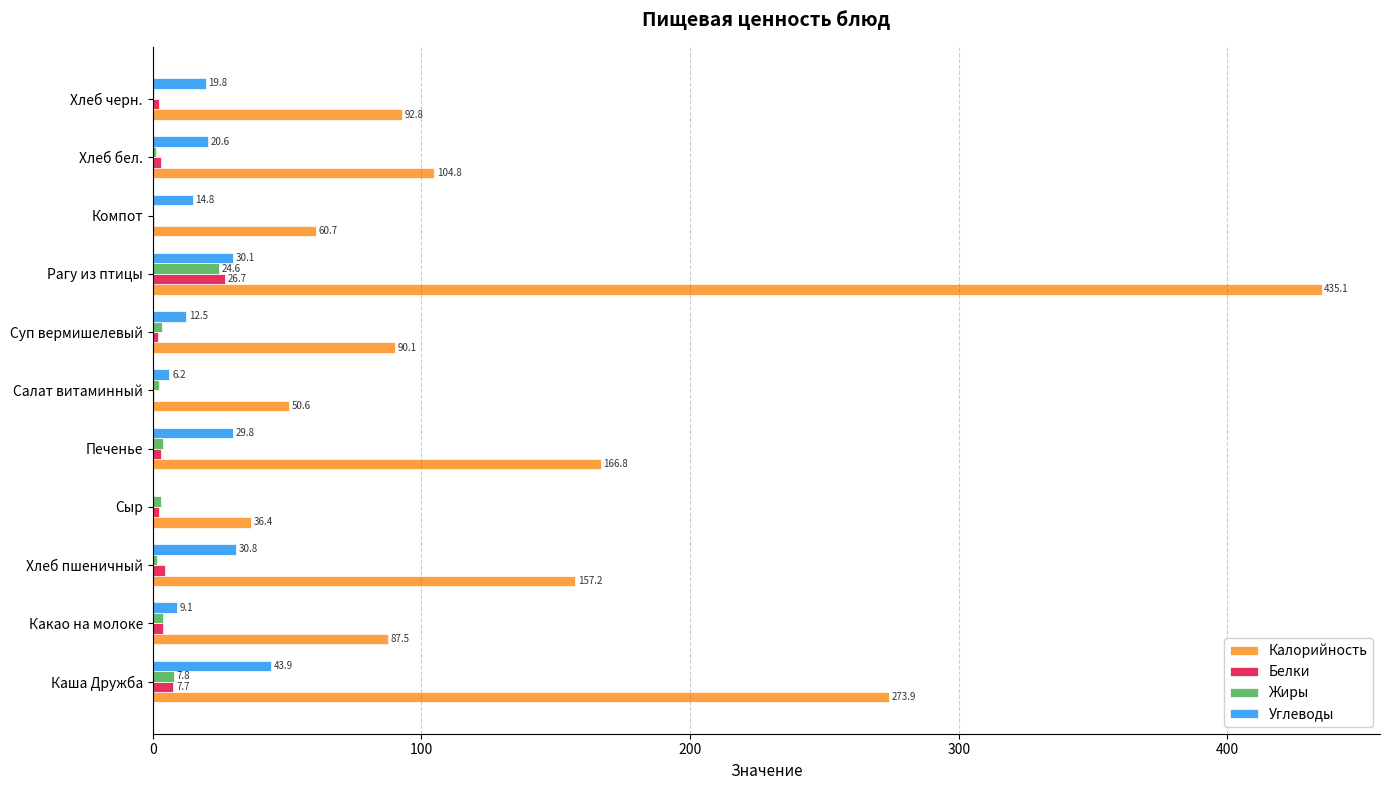

Is the value of Белки at Компот greater than the value of Калорийность at Сыр?

No